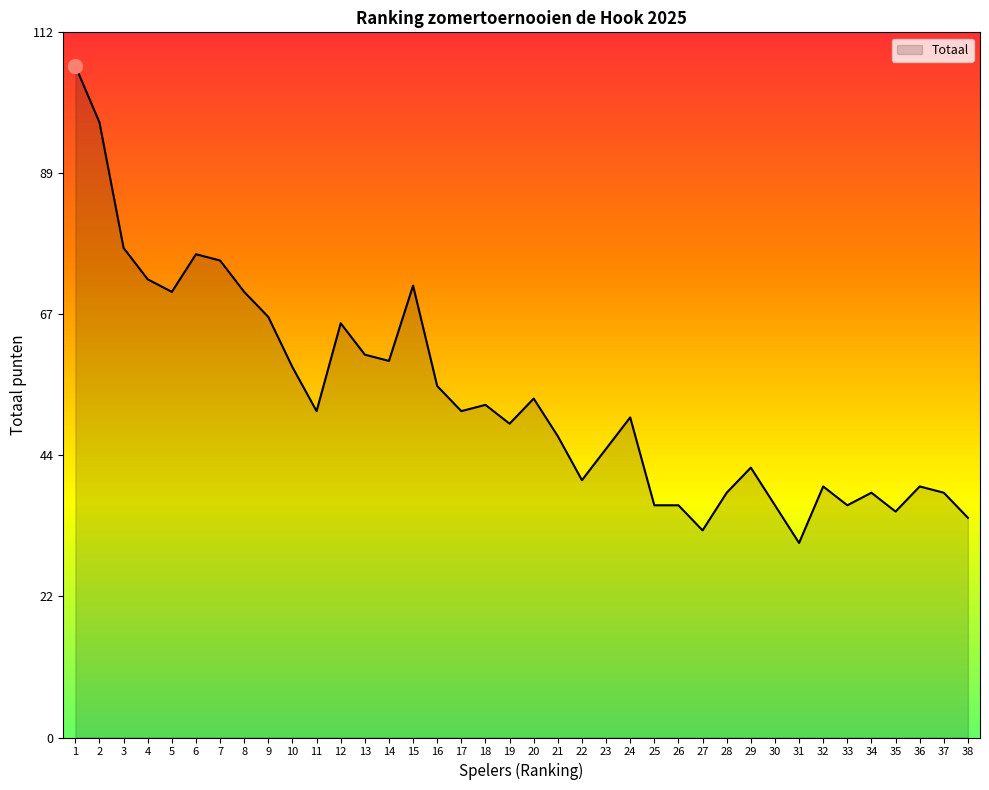

What is the greatest value displayed?

107